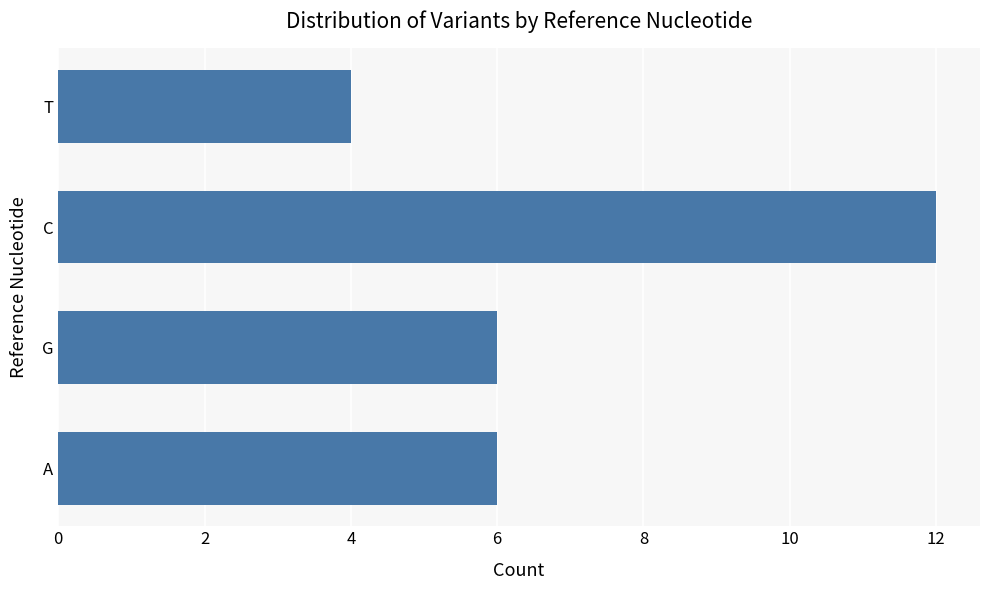

Reading top to bottom, what are all the values shown in this chart?

T=4	C=12	G=6	A=6